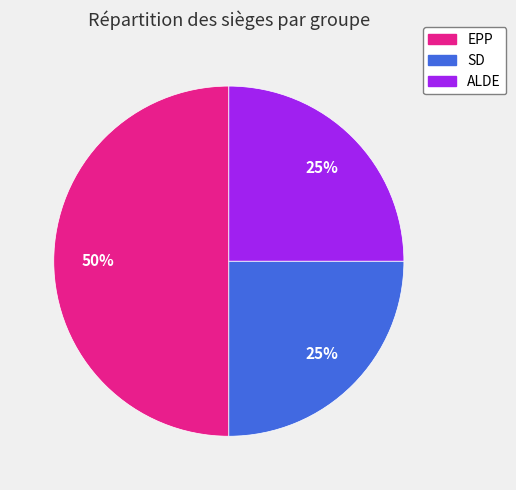

How many segments does this pie chart have?

3